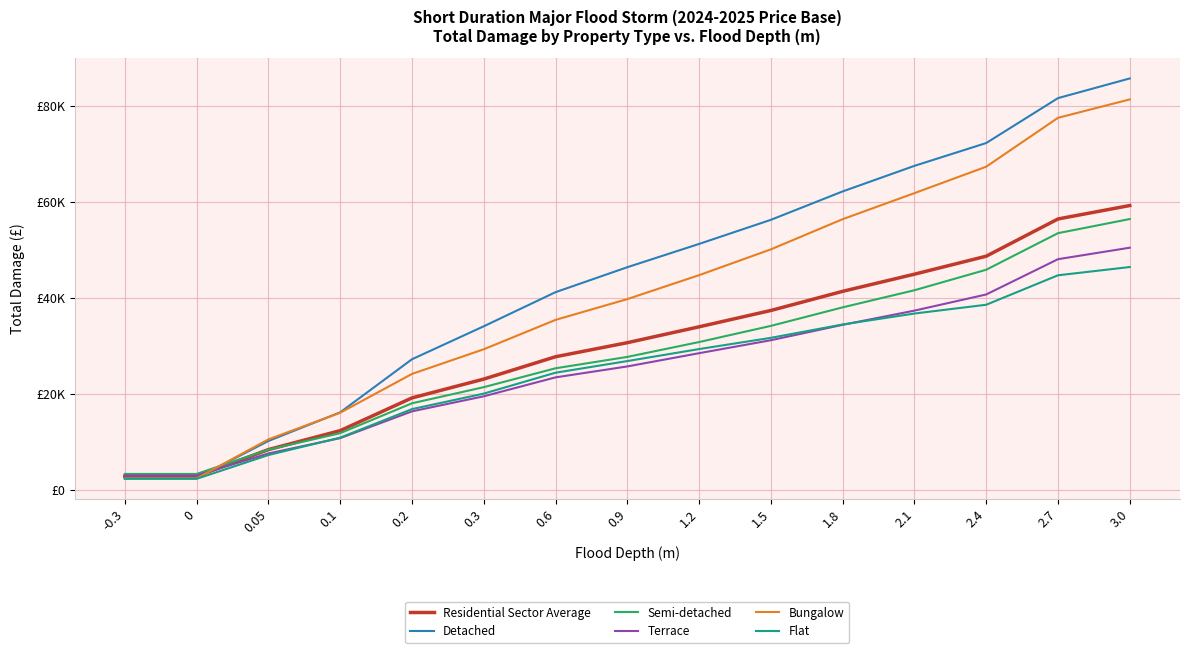

What are all the series names shown in the legend?

Residential Sector Average, Detached, Semi-detached, Terrace, Bungalow, Flat